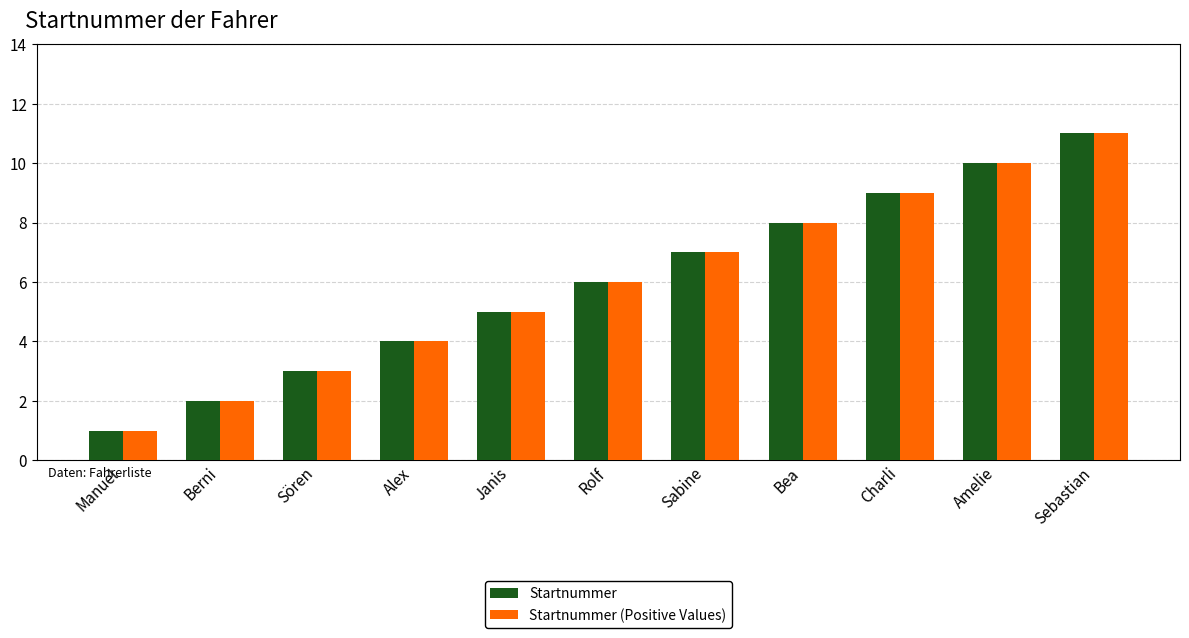

What is the total value across all series at Sebastian?

22